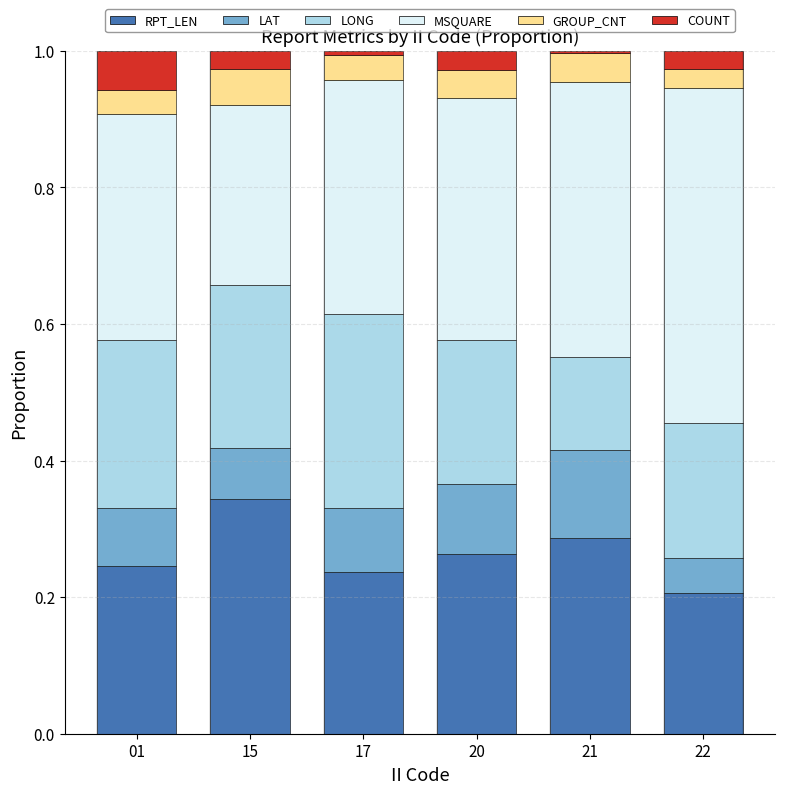

Where is RPT_LEN nearest to the value 0?

22